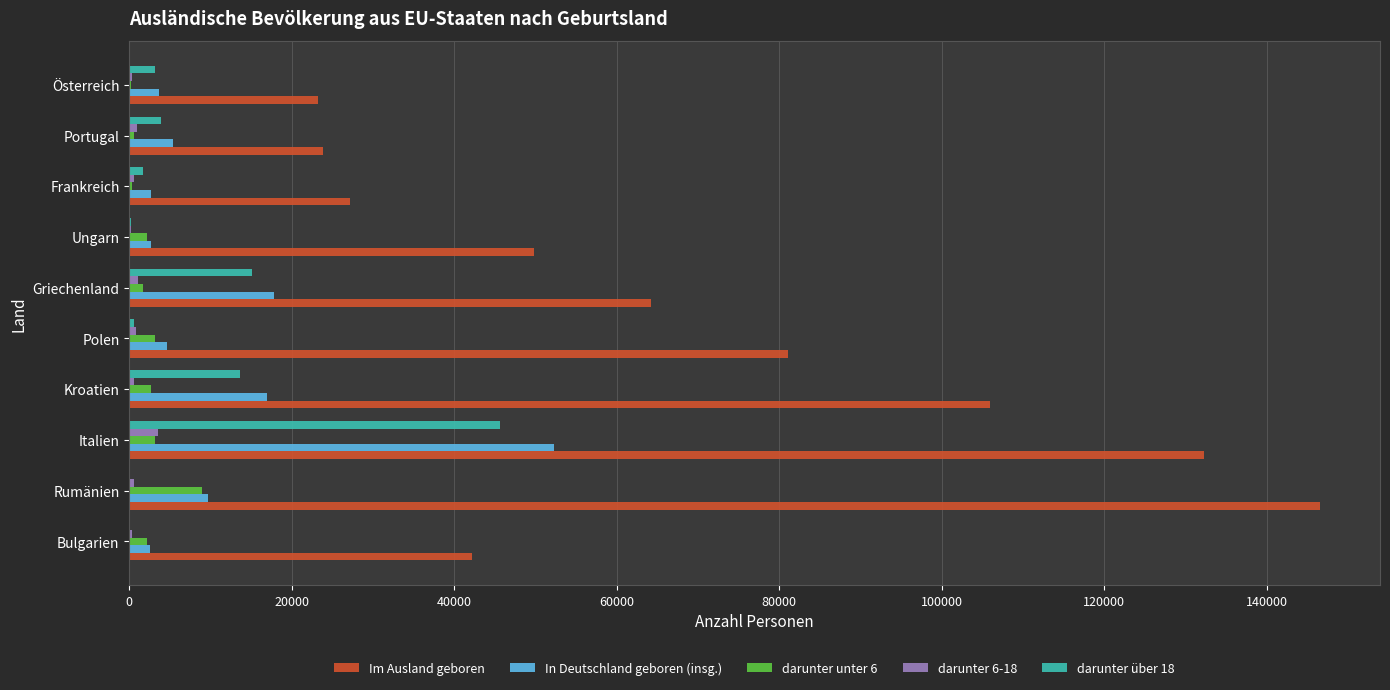

What is the maximum value shown in the chart?

146625